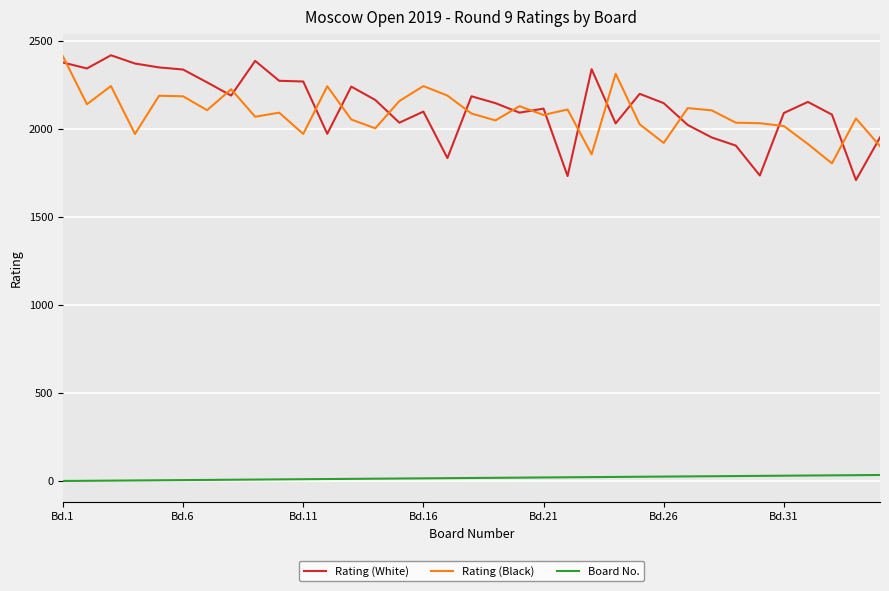

What is the difference between the maximum and minimum values in the Rating (White) series?

709